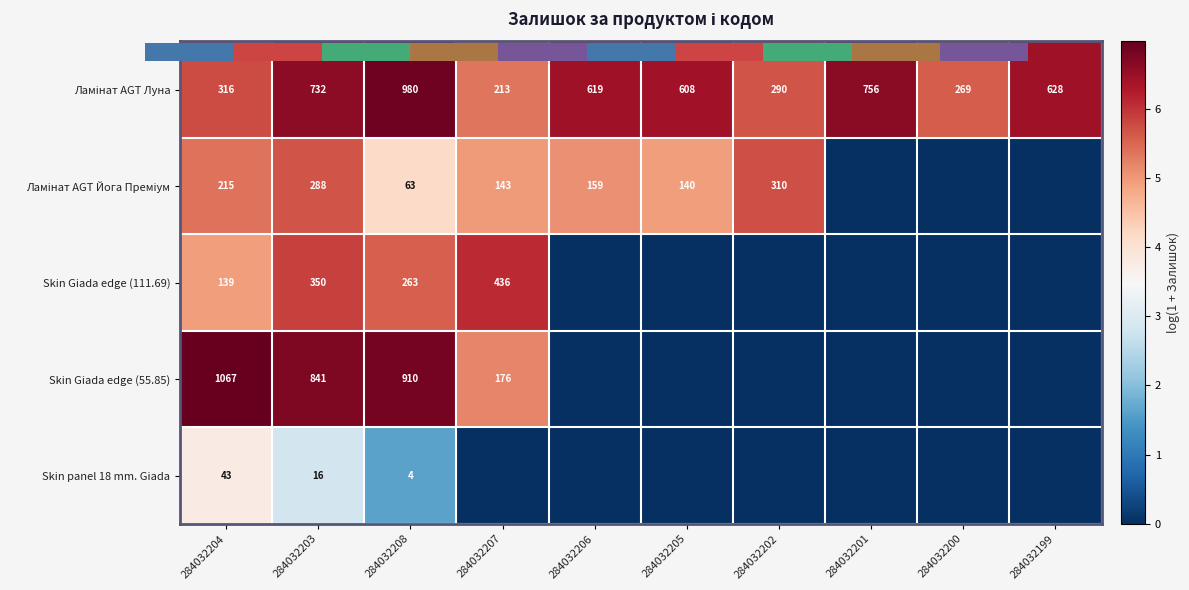

What is the sum of all Ламінат AGT Йога Преміум values?

35.9